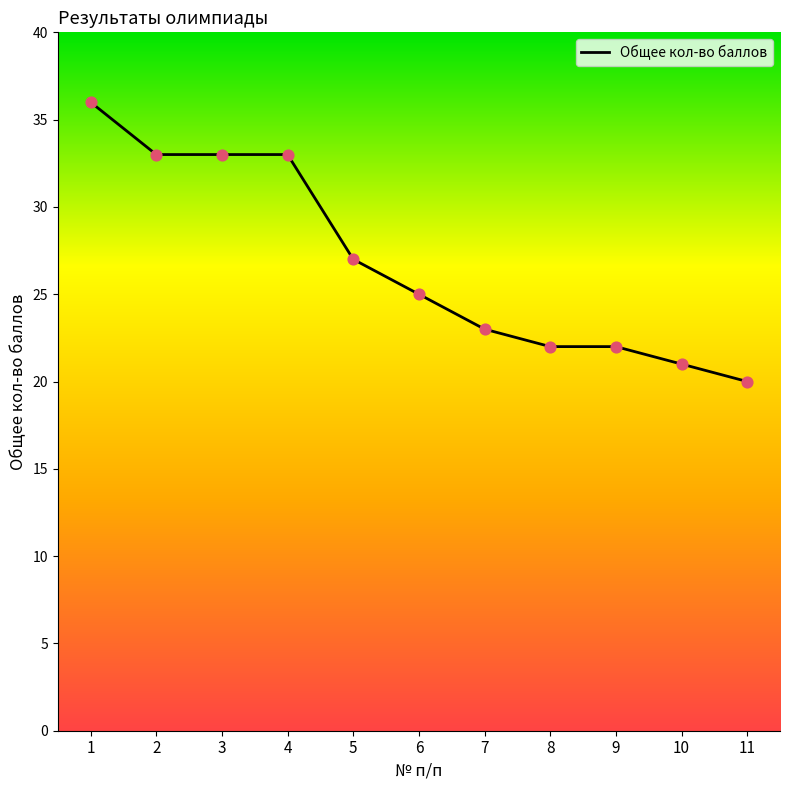

What is the change in value from 4 to 5?

-6